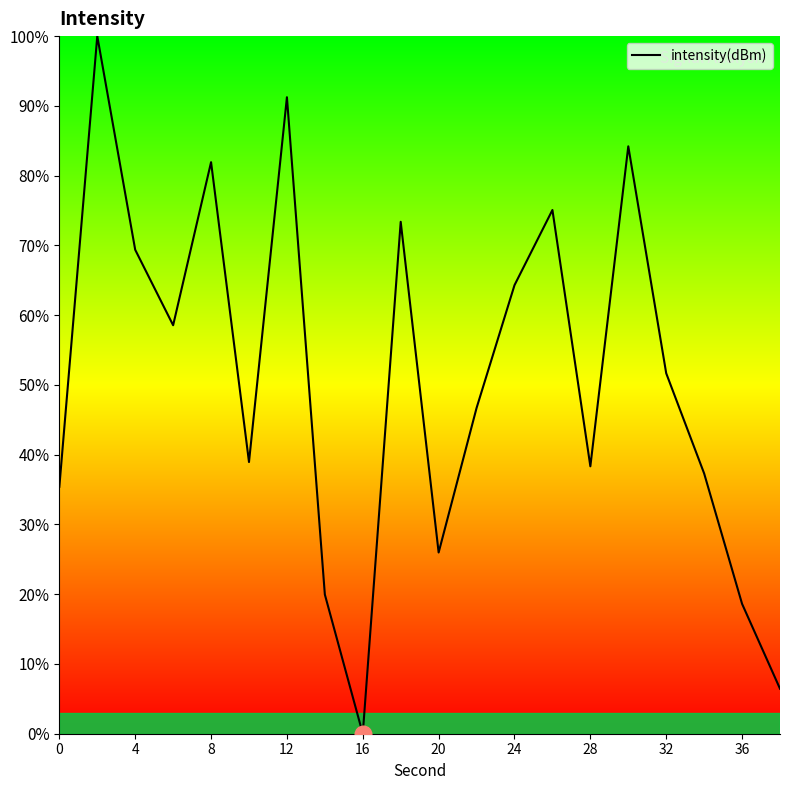

What is the difference between the maximum and minimum values?

100.0